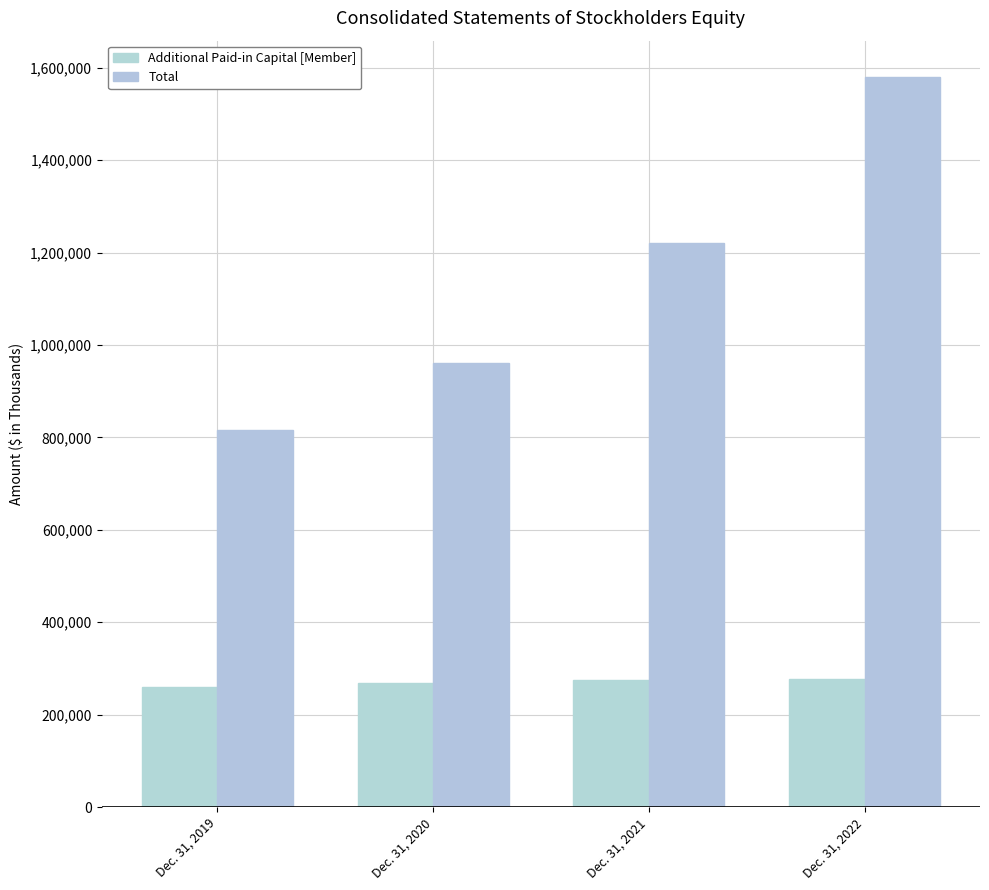

Rank the series at Dec. 31, 2022 from highest to lowest value.

Total, Additional Paid-in Capital [Member]